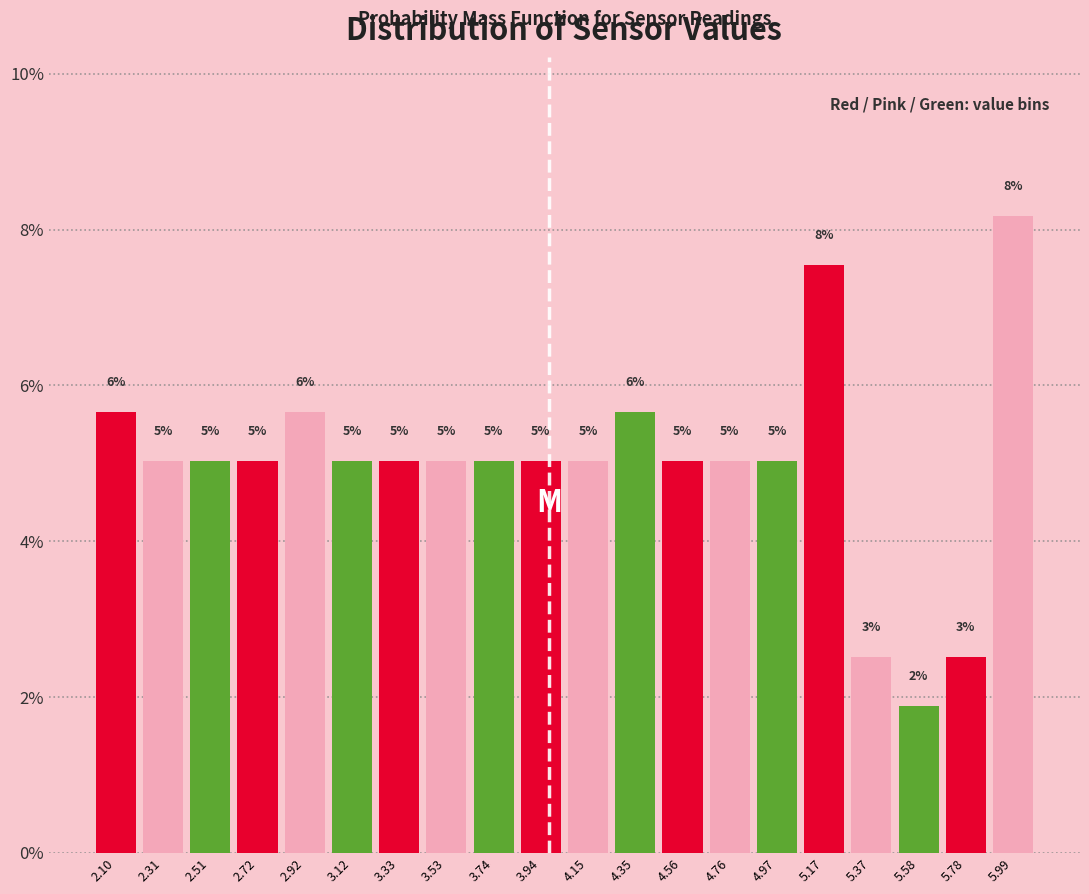

Over which range of the x-axis is the bar tallest?

5.90 to 6.10